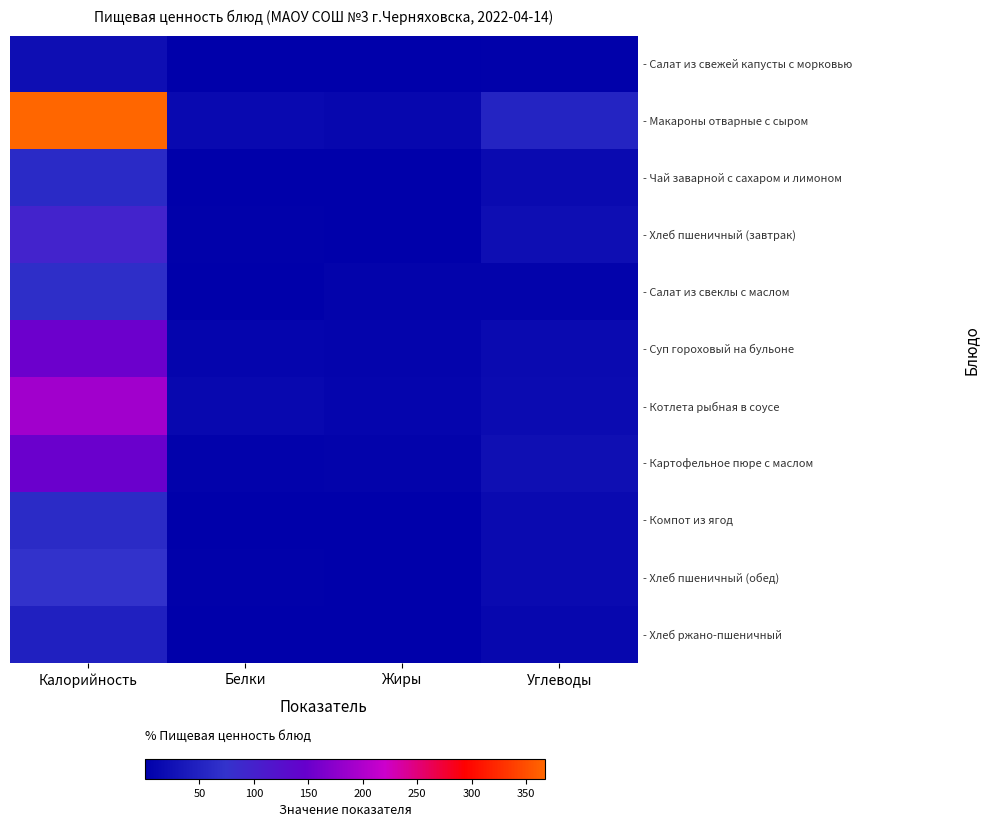

Which has a higher value, Жиры or Белки?

Жиры